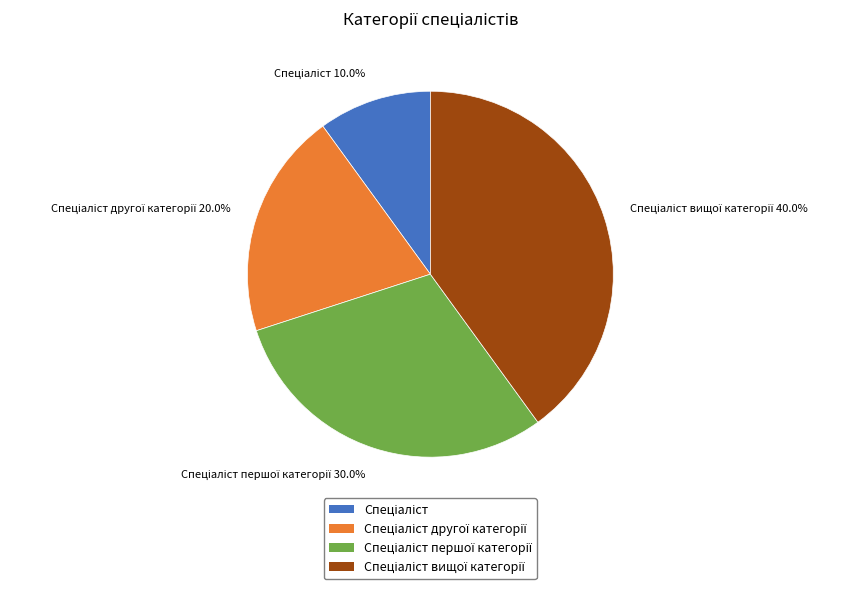

Does any single category account for the majority?

No